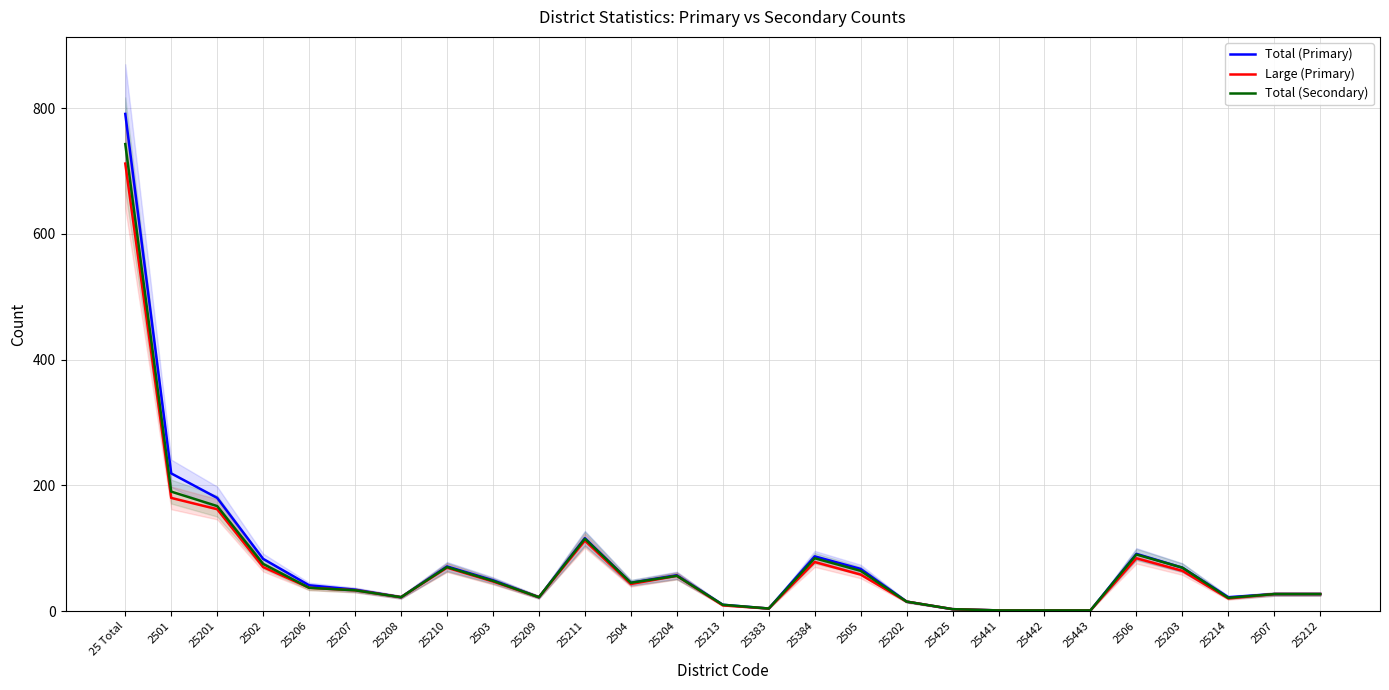

What is the difference between the maximum and minimum values in the Total (Secondary) series?

742